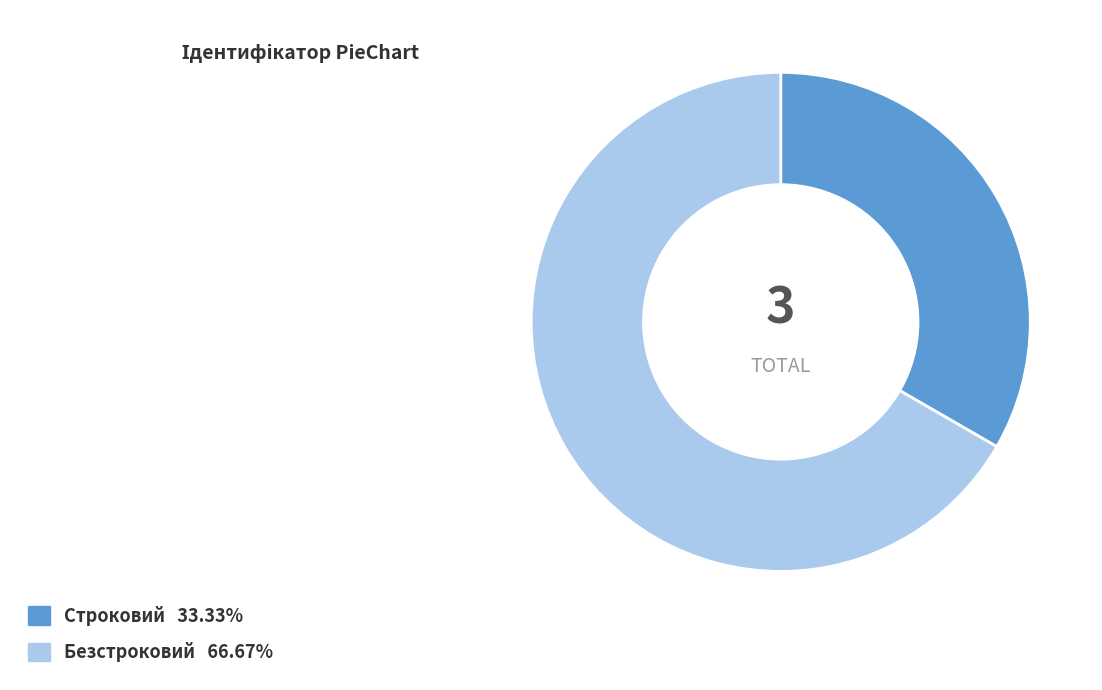

Is Строковий the majority of the pie?

No